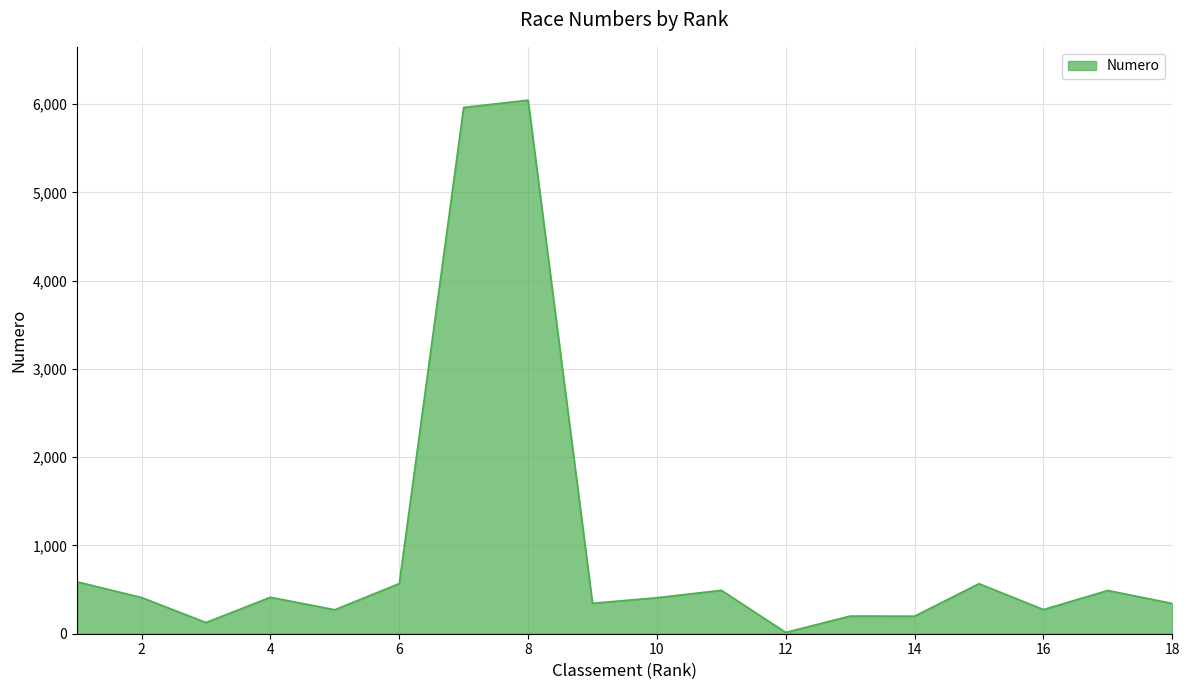

What is the difference between the maximum and minimum values?

6030